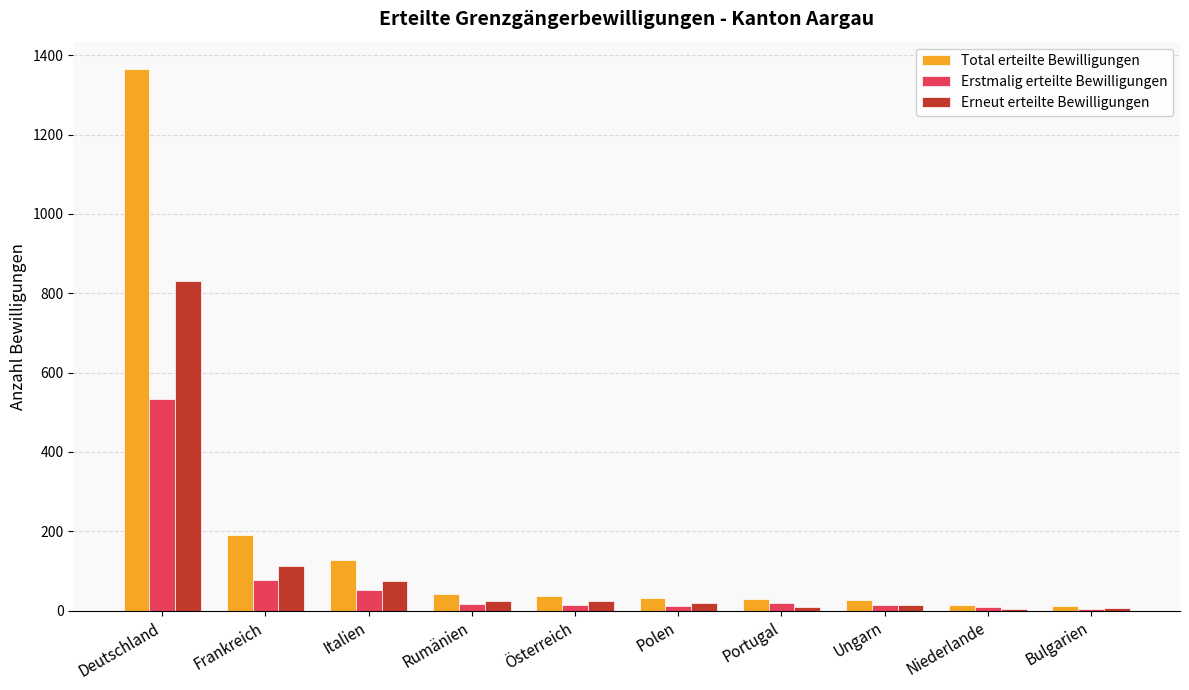

Count the number of categories in the chart.

10